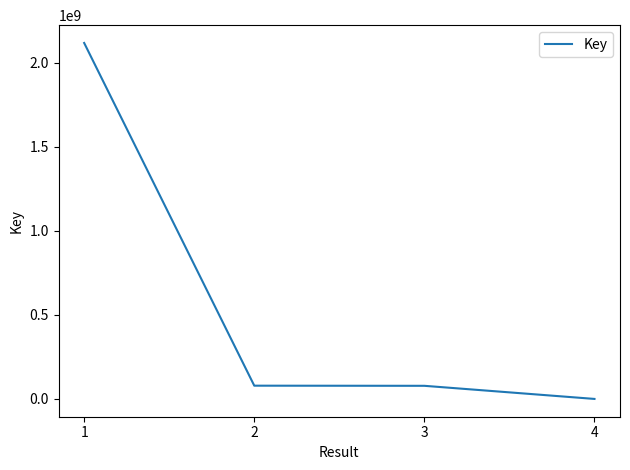

Read the value at 4.

160